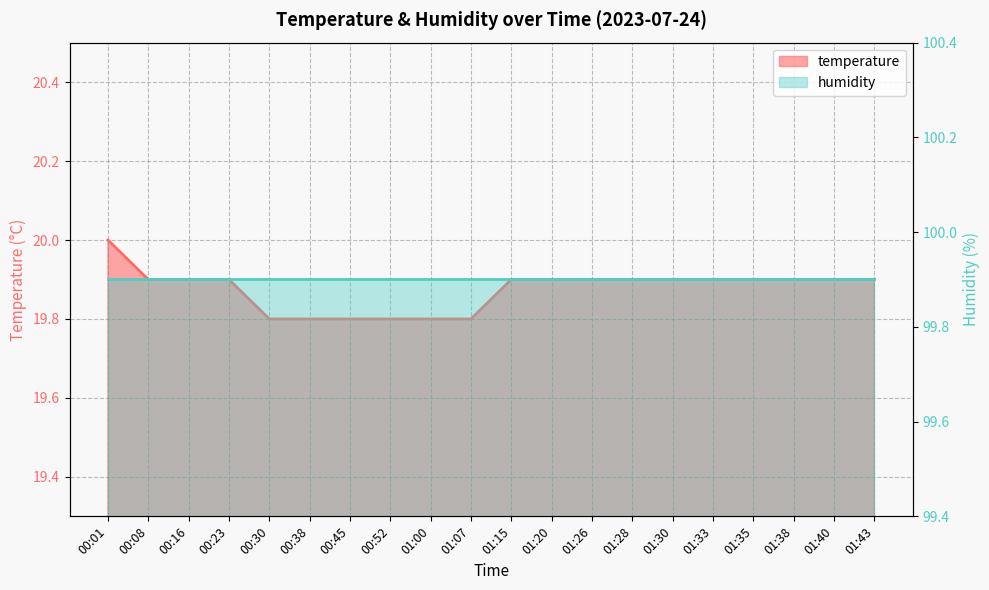

Does the chart display data point markers on the line(s)?

No